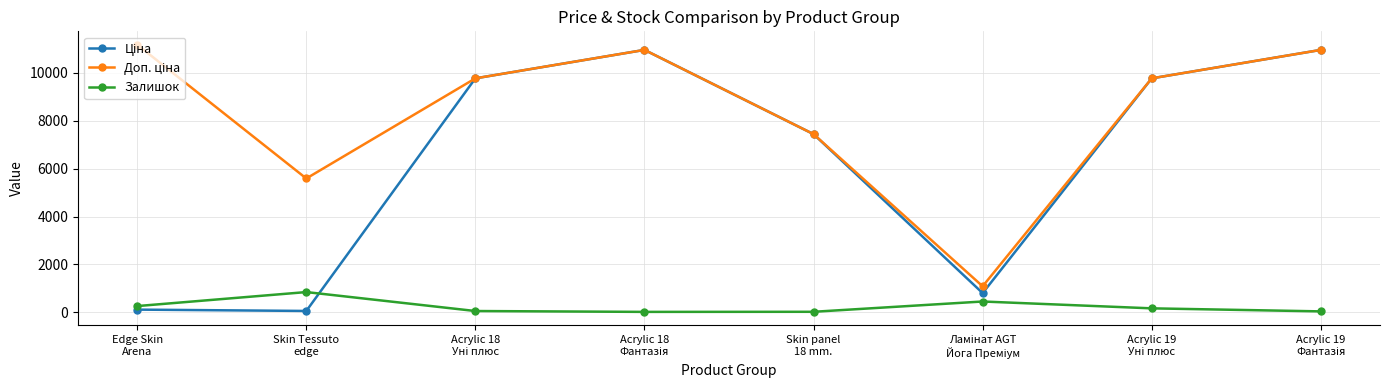

What is the maximum value shown in the chart?

11182.0